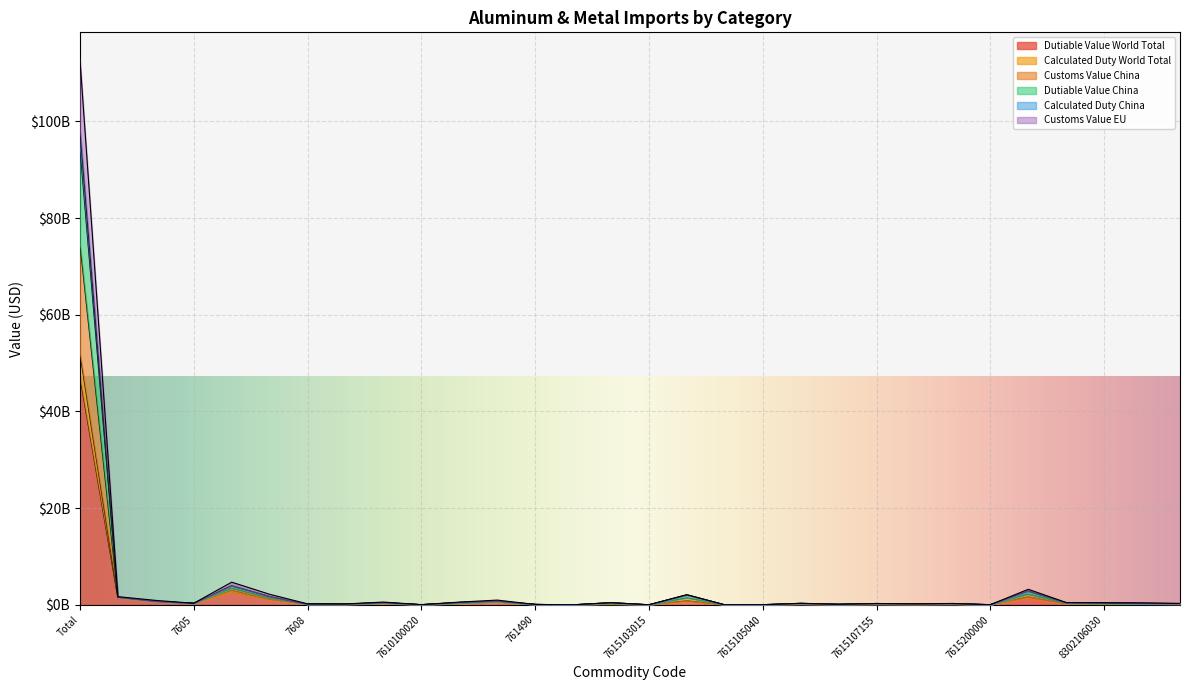

Count the number of data series in this chart.

6